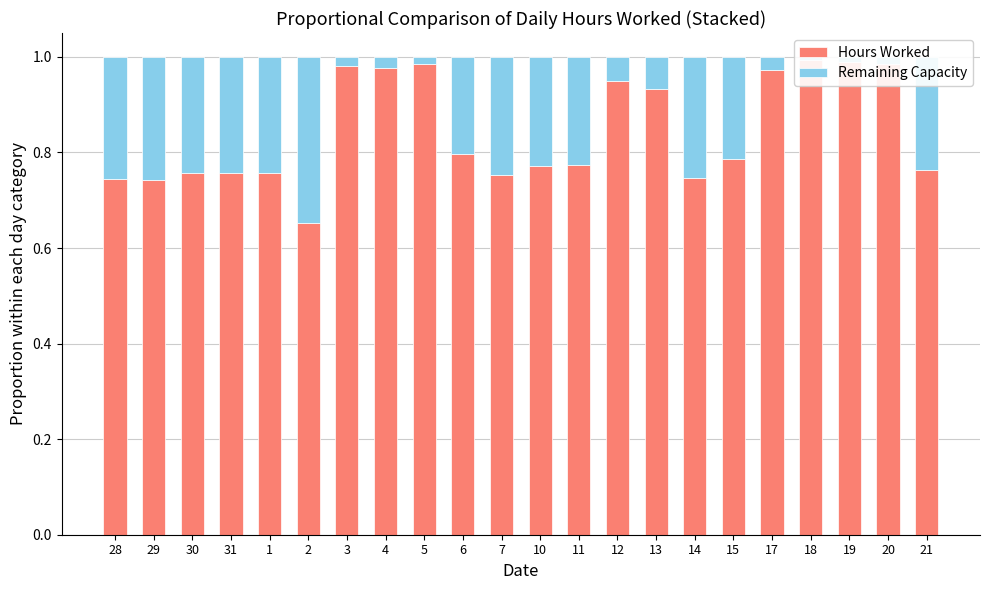

What is the label of the 20th bar from the right?

30